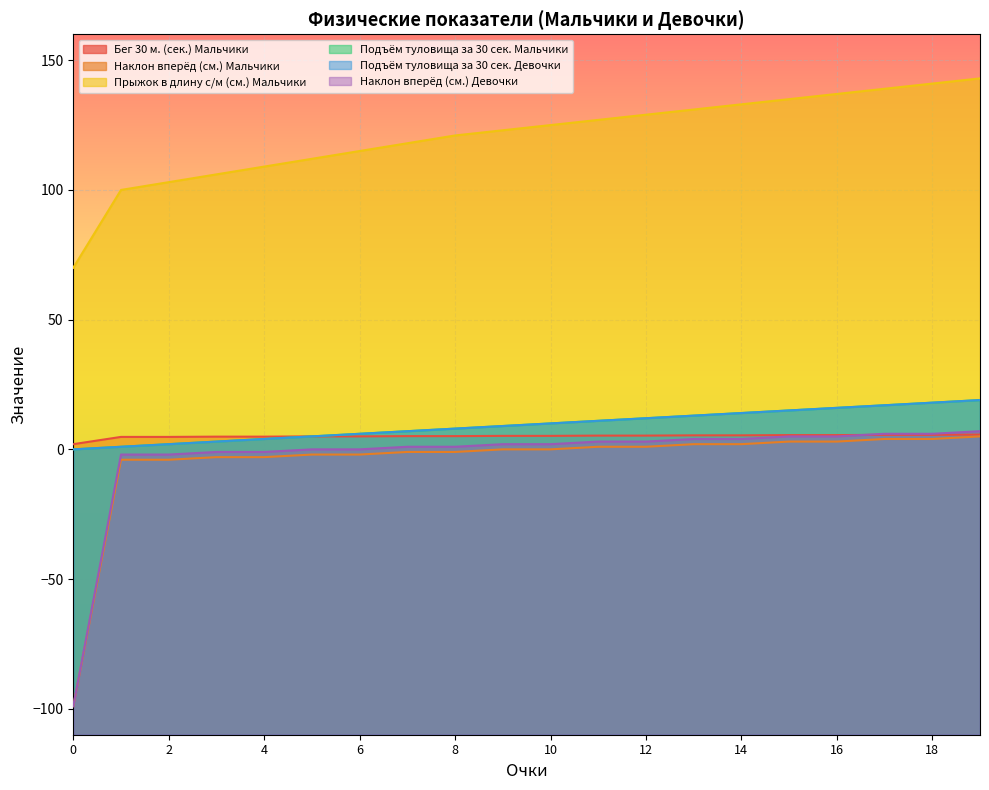

What is the approximate value of Подъём туловища за 30 сек. Мальчики at 16?

16.0